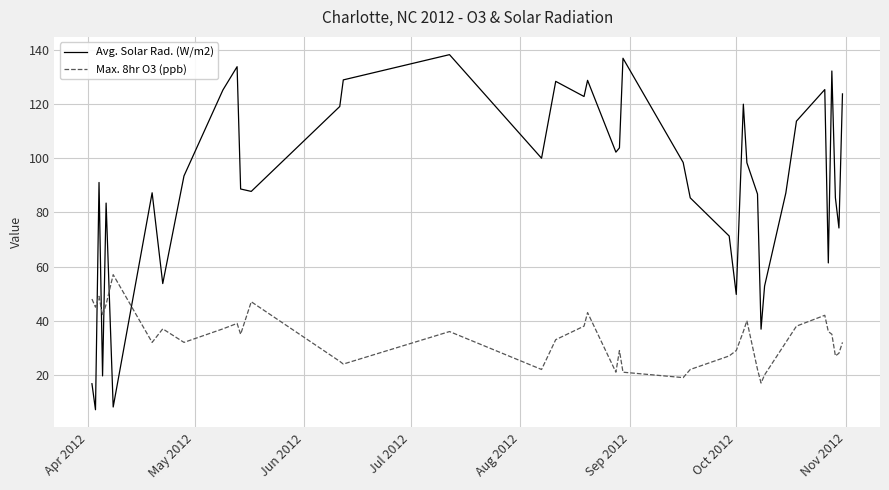

List the series in order of their peak value, lowest first.

Max. 8hr O3 (ppb), Avg. Solar Rad. (W/m2)